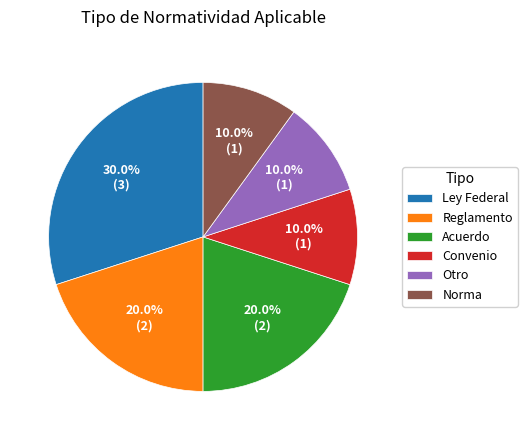

To the nearest percent, what is the difference between the Ley Federal and Otro slice percentages?

20%